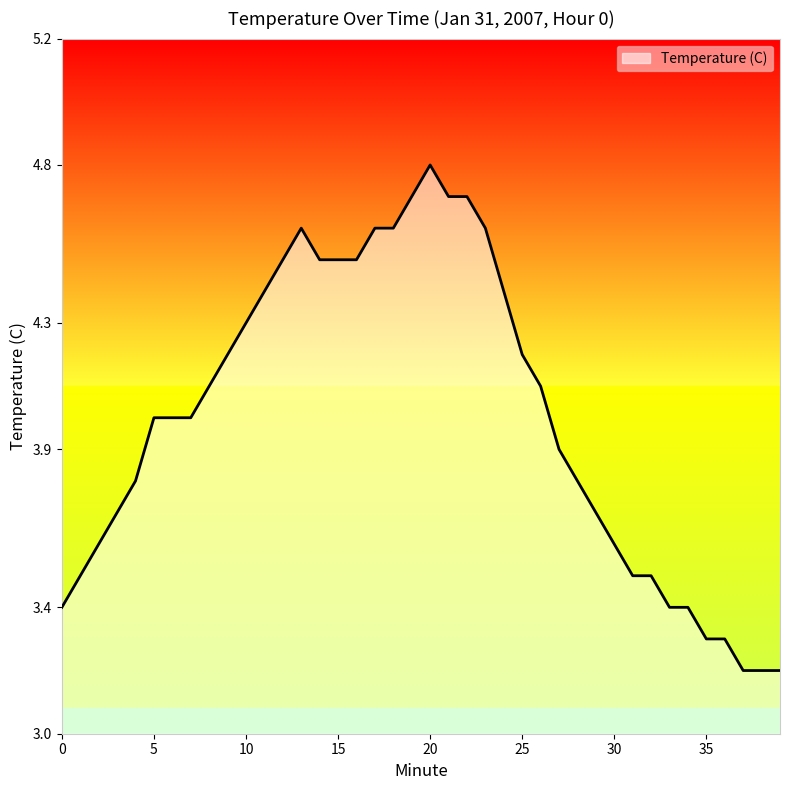

What is the difference between the maximum and minimum values?

1.6